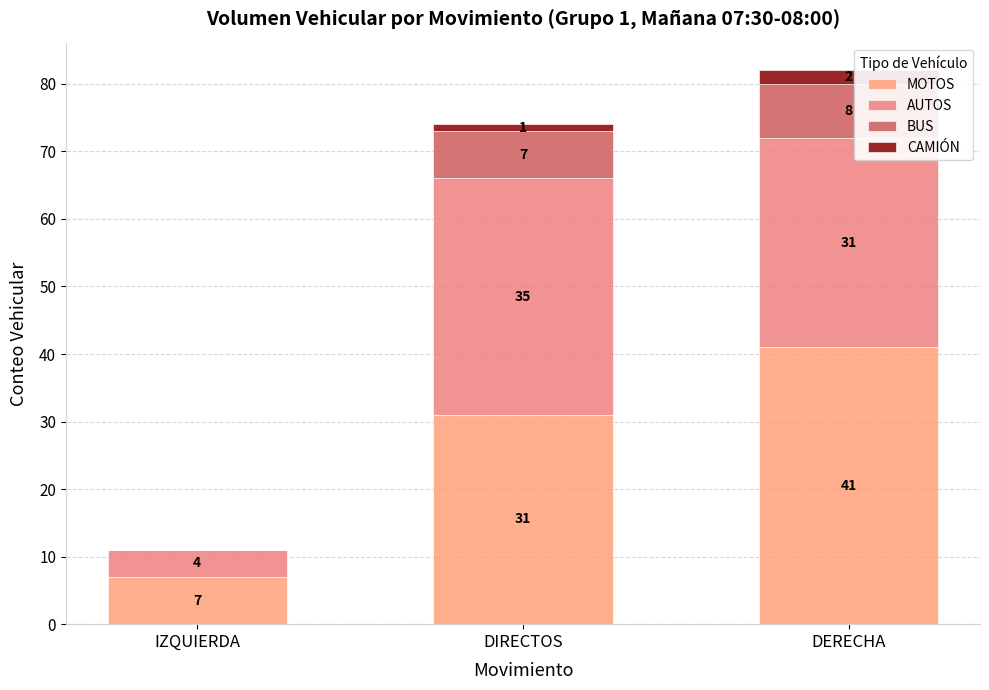

Are the bars horizontal?

No